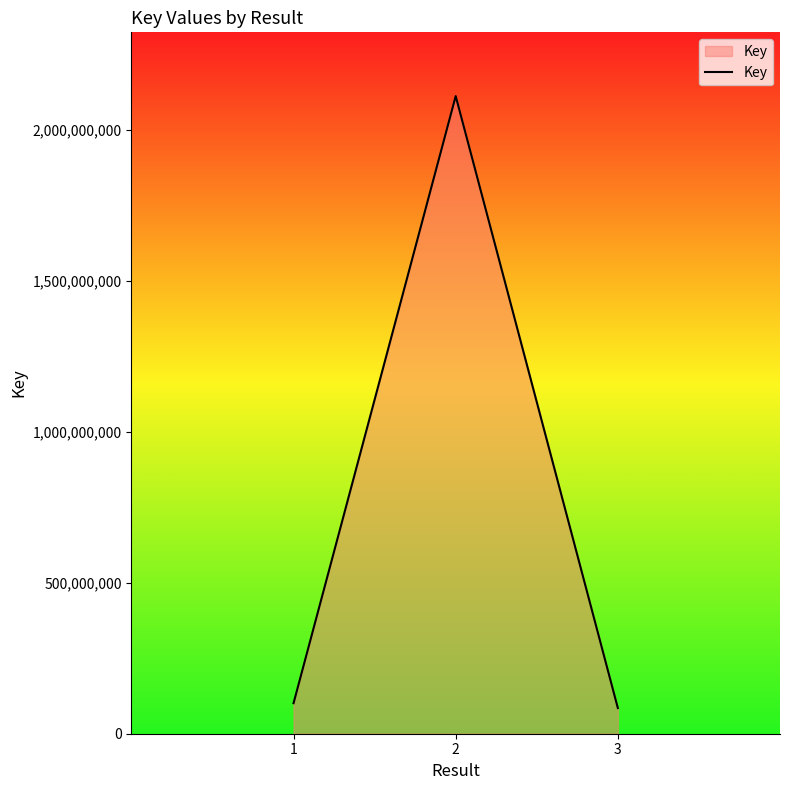

What is the minimum value shown in the chart?

84949144